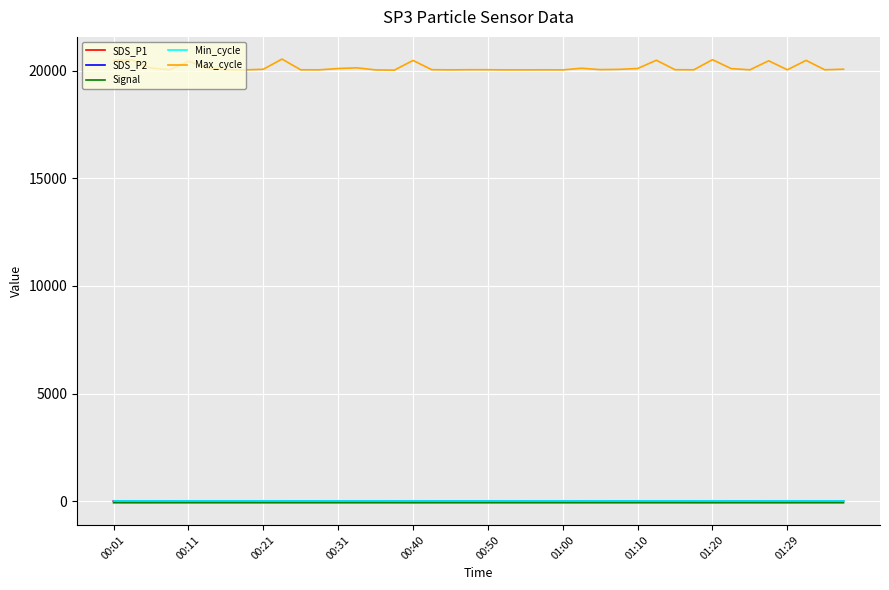

What is the minimum value for Max_cycle?

20018.0